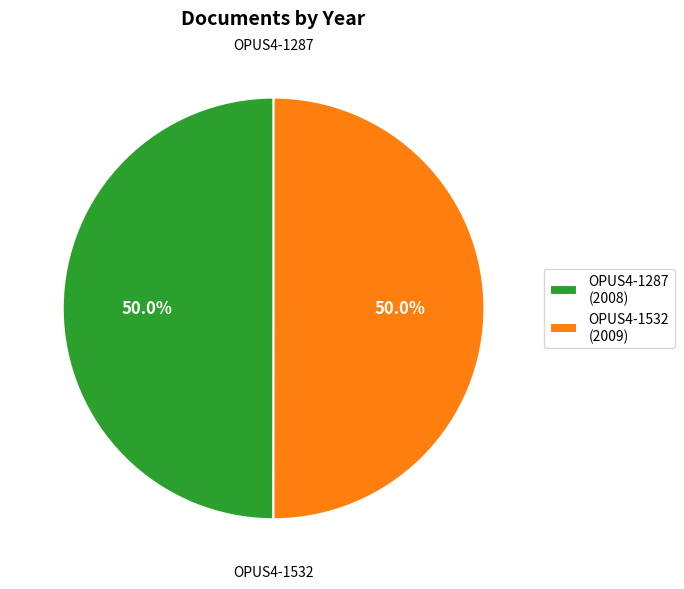

To the nearest percent, what is the combined percentage of OPUS4-1532 and OPUS4-1287?

100%